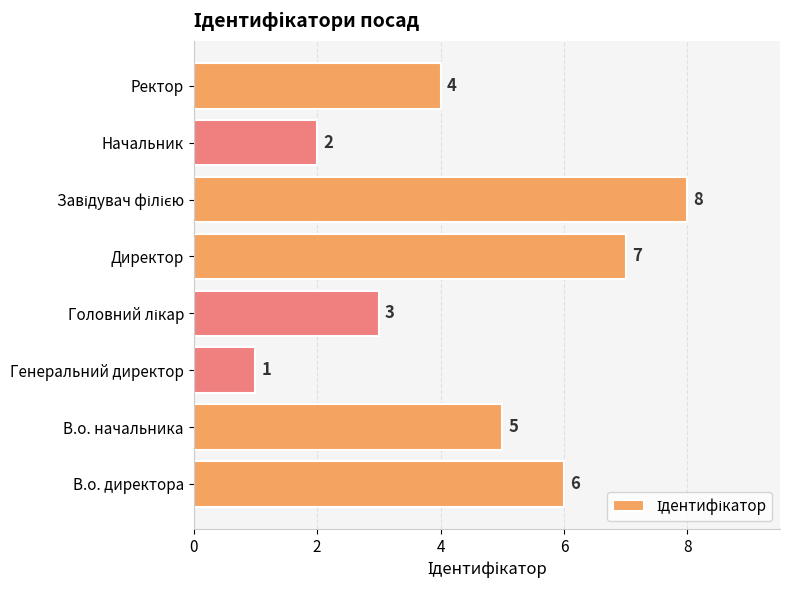

The chart shows a value of 0 at Генеральний директор. True or false?

False